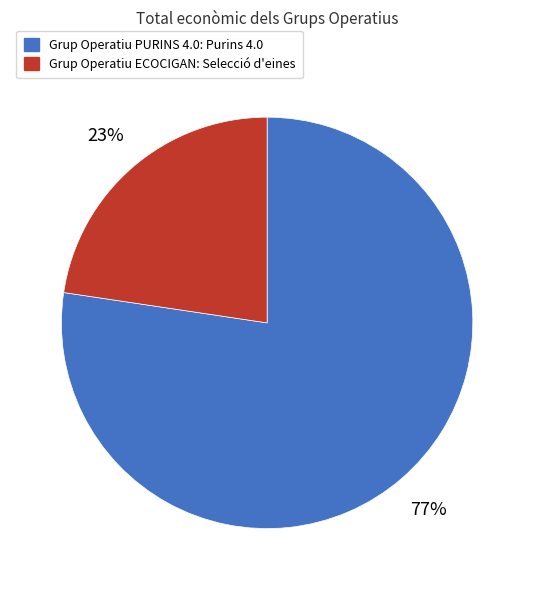

To the nearest percent, what percentage of the pie is Grup Operatiu ECOCIGAN: Selecció d'eines?

23%